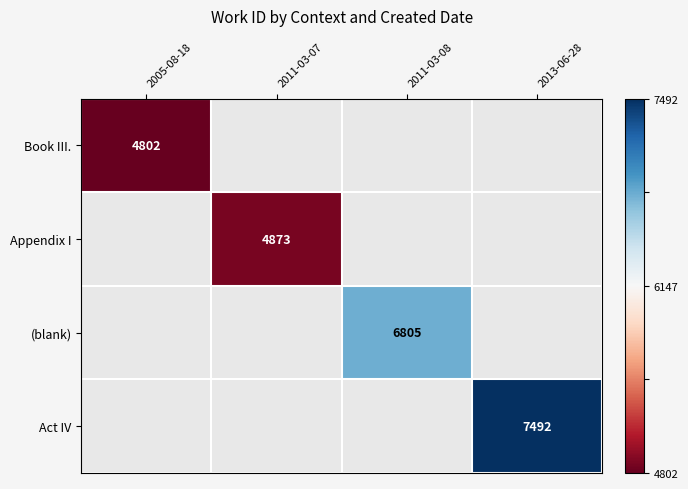

List the labels in order of Act IV value, smallest first.

2005-08-18, 2011-03-07, 2011-03-08, 2013-06-28